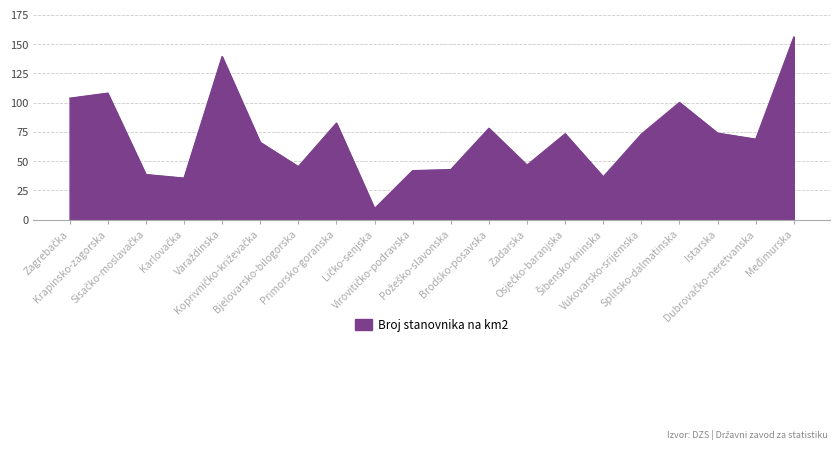

What is the greatest value displayed?

156.1